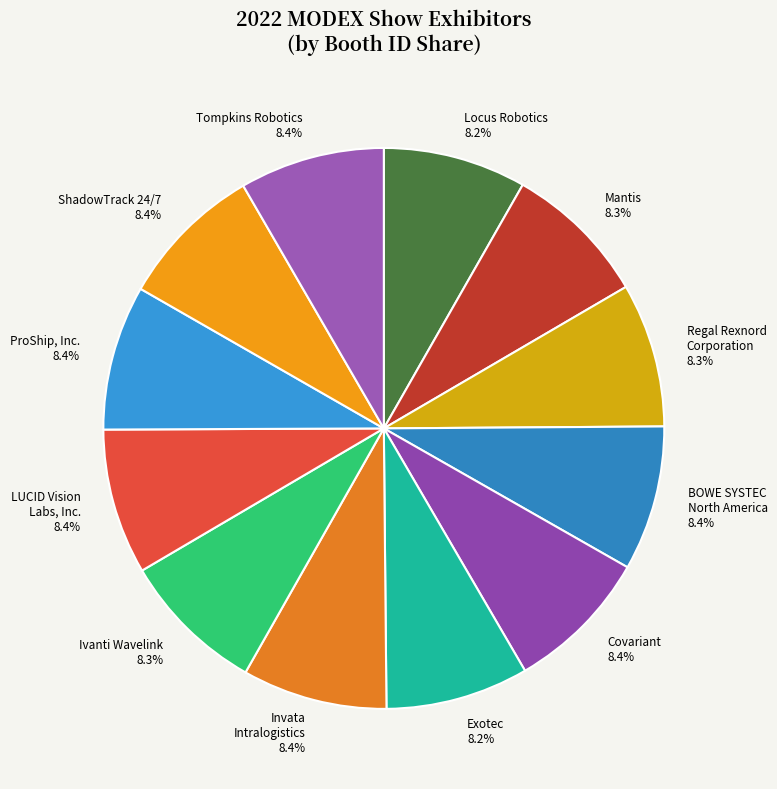

Is it true that Covariant is 8% of the pie?

True